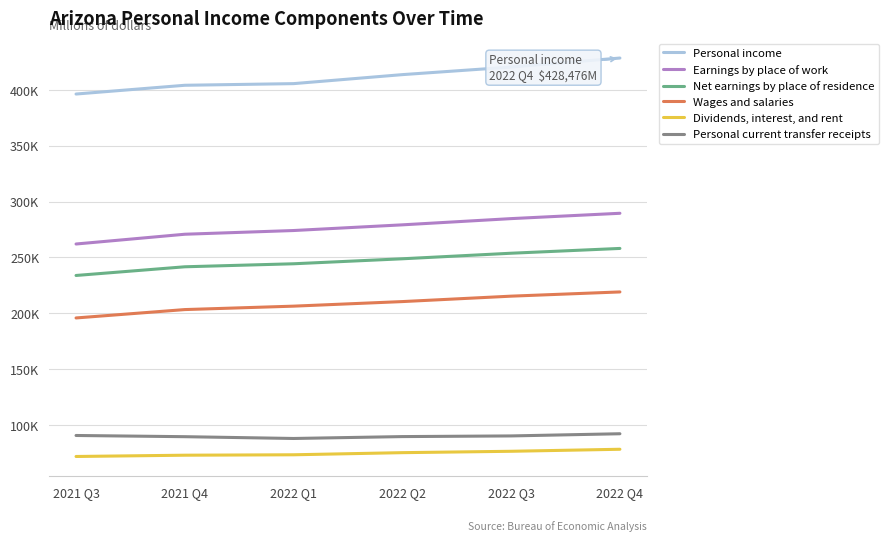

Which category has the lowest value in the Earnings by place of work series?

2021 Q3